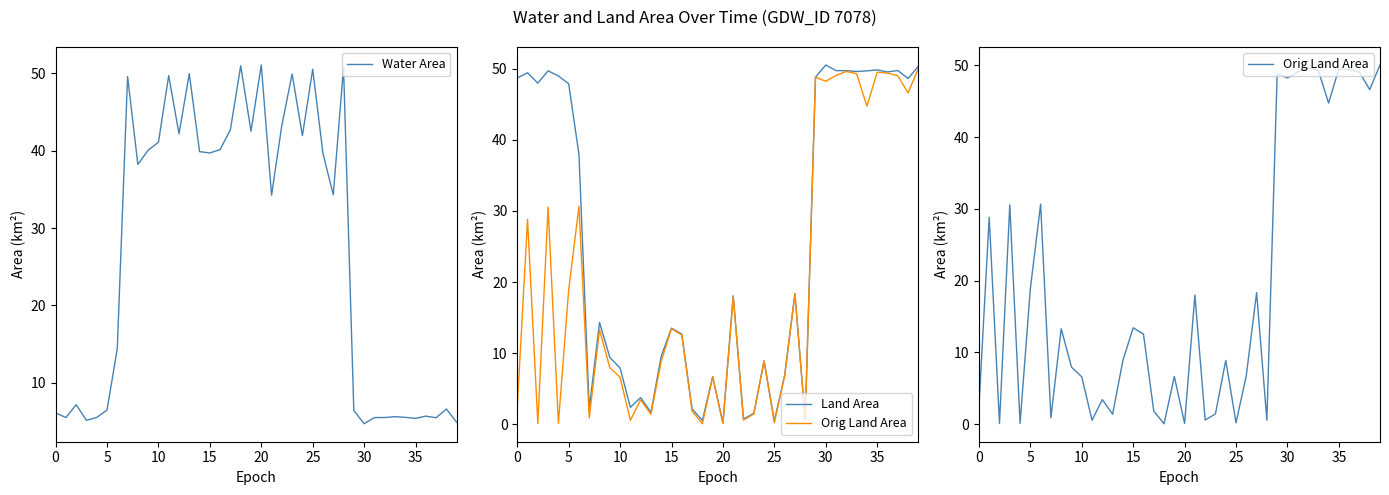

What is the difference between the Water Area values at 18 and 19?

8.5